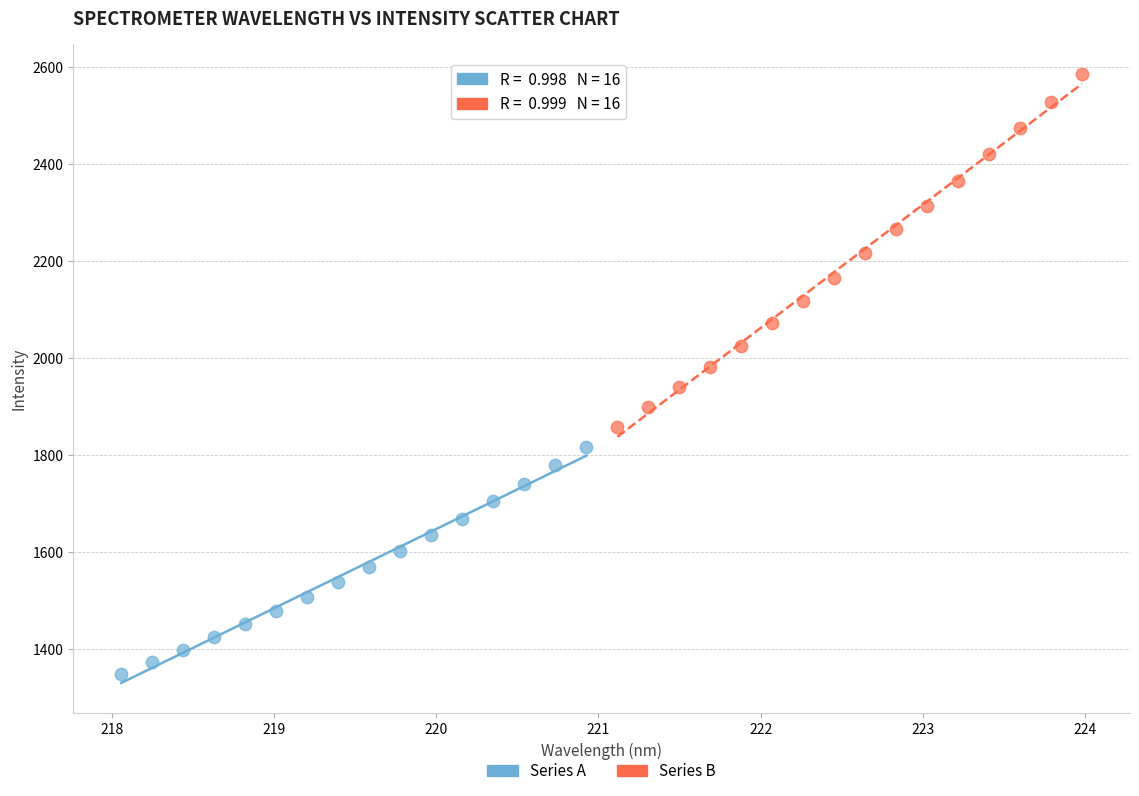

Which series has the widest spread of Y values?

Series B